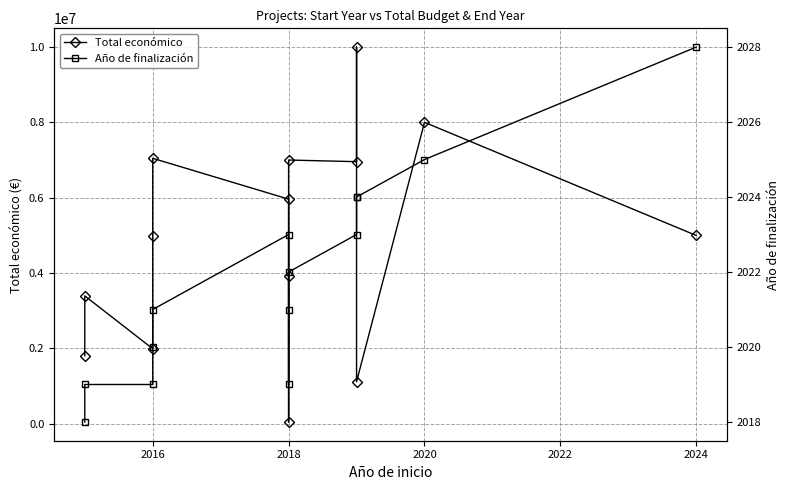

Reading right to left, list all the values displayed in this chart.

Total económico: 4997527	7999771	1117800	9996280	6955758	6999771	50000	3928852	5962019	7045594	4993506	1992920	3395986	1809586
Año de finalización: 2028	2025	2024	2024	2023	2022	2019	2021	2023	2021	2020	2019	2019	2018